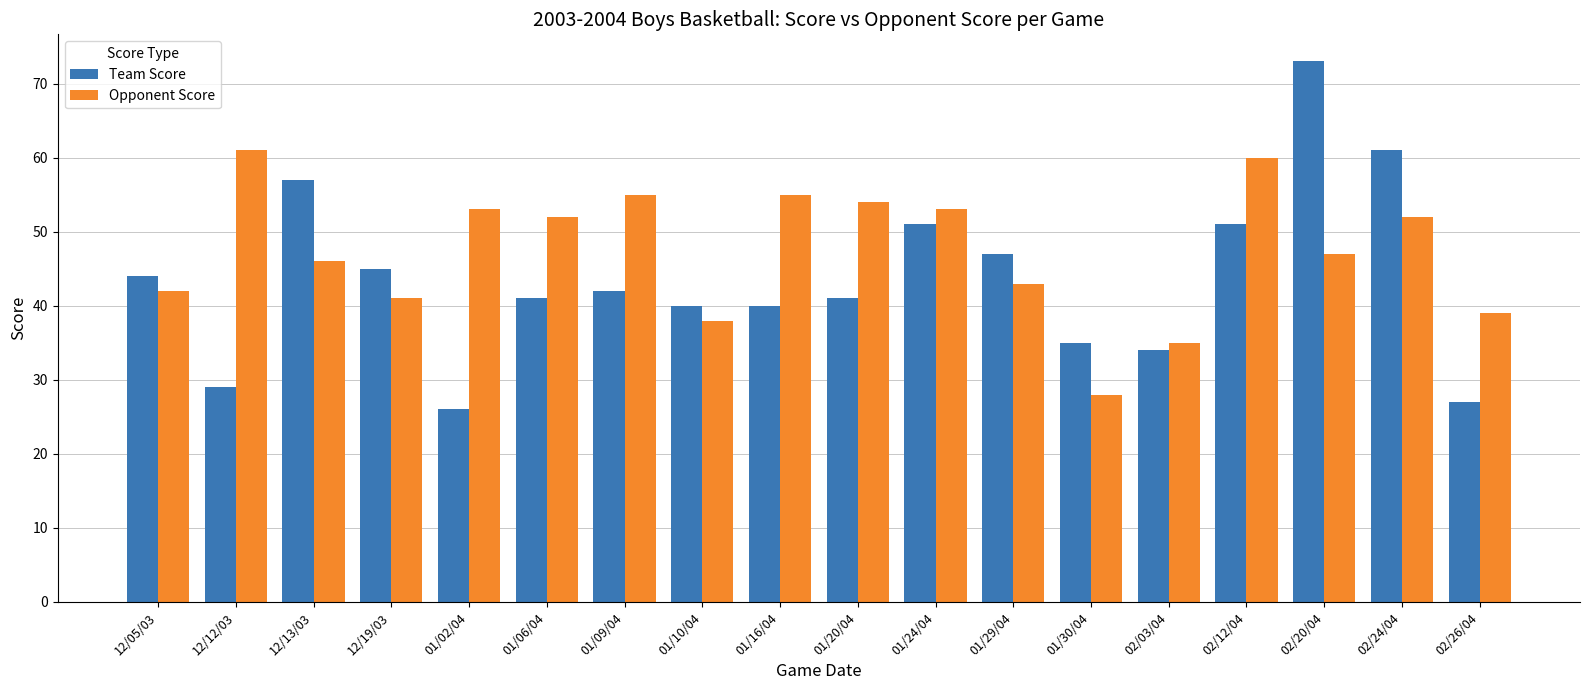

Count the number of categories in the chart.

18